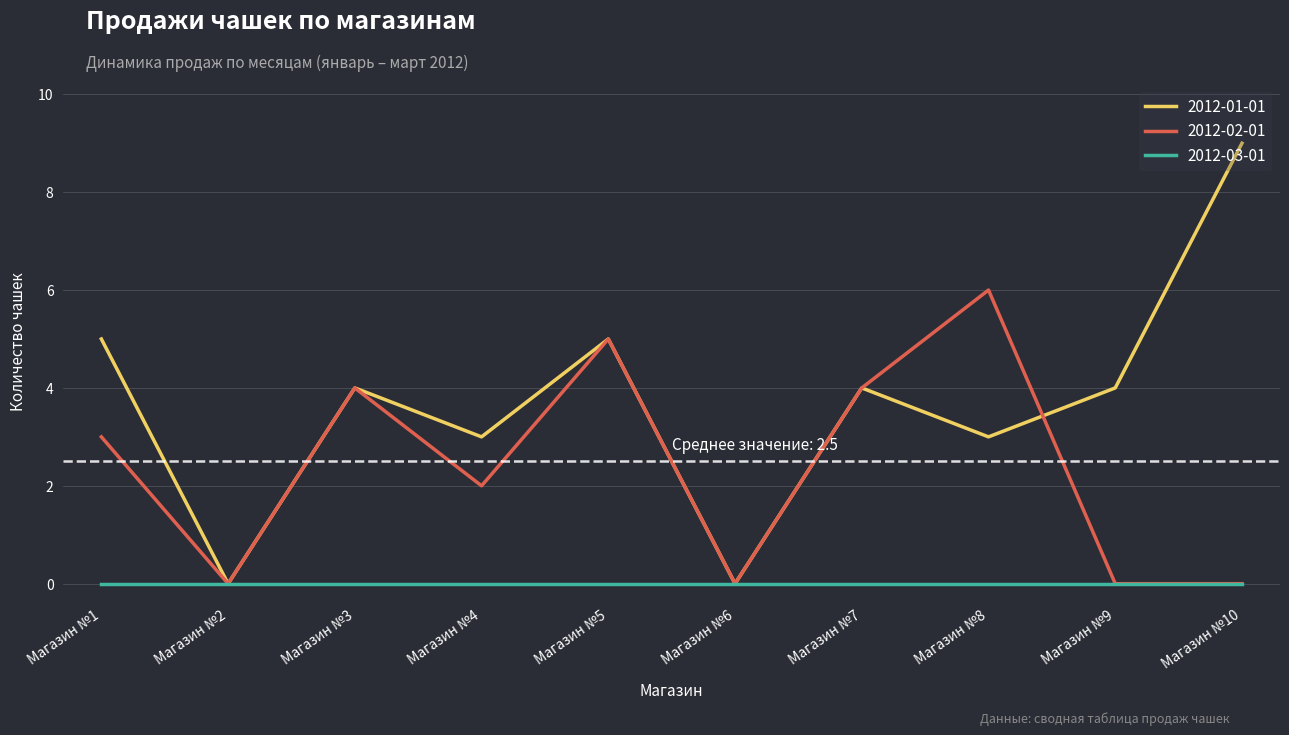

How many lines are shown in the chart?

3